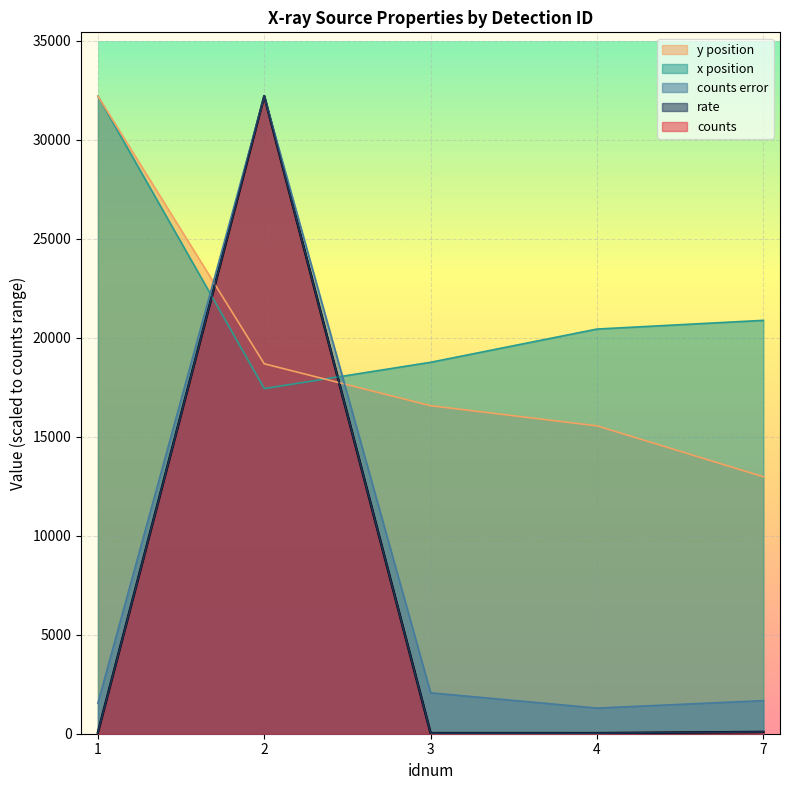

Reading right to left, what are all the values shown in this chart?

x: 7=20882.9	4=20443.2	3=18764.8	2=17435.2	1=32211.9
y: 7=12980.7	4=15552.6	3=16569.8	2=18687.6	1=32211.9
cnts: 7=89.1	4=28.3	3=29.3	2=32211.9	1=58.1
cnts_err: 7=1671.5	4=1294.1	3=2067.1	2=32211.9	1=1542.8
rate: 7=89.1	4=28.3	3=29.3	2=32211.9	1=58.1